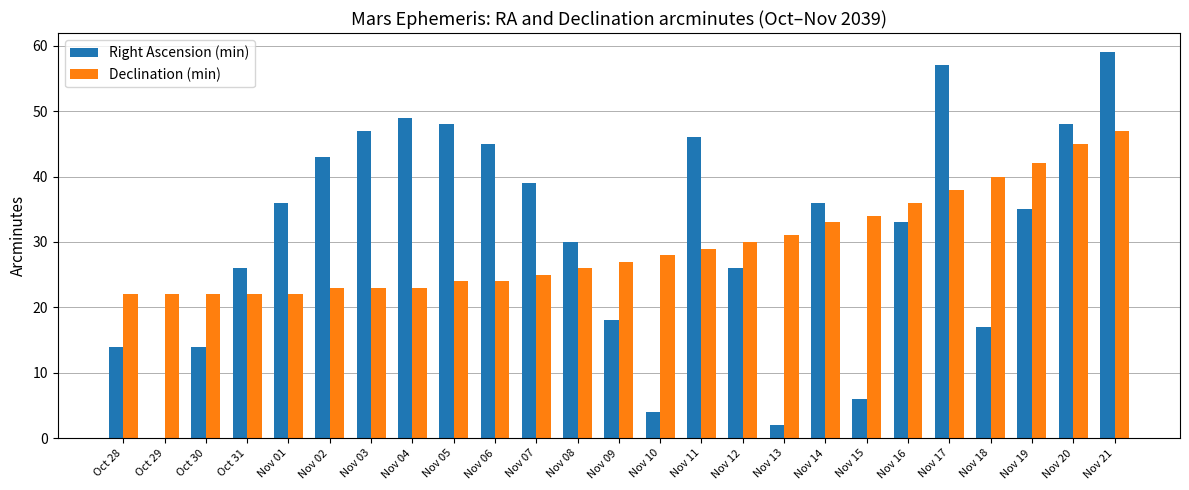

Is it true that Declination (min) equals 26 at Nov 08?

True